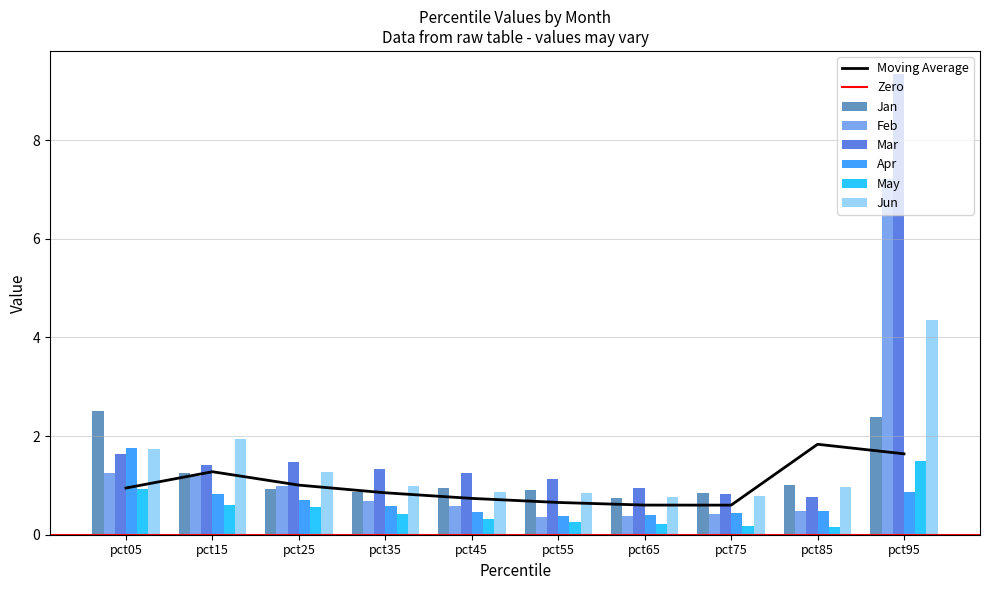

At which category does the chart reach its peak across all series?

pct95